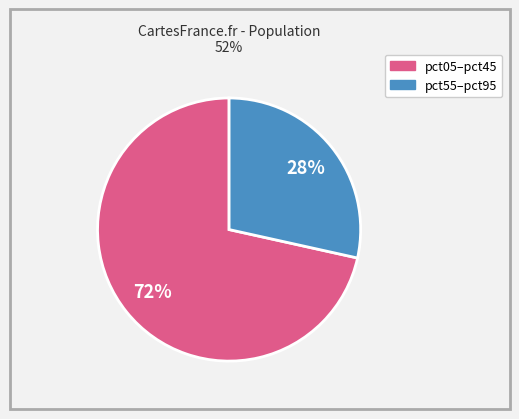

Is there any slice that represents more than half of the pie?

Yes